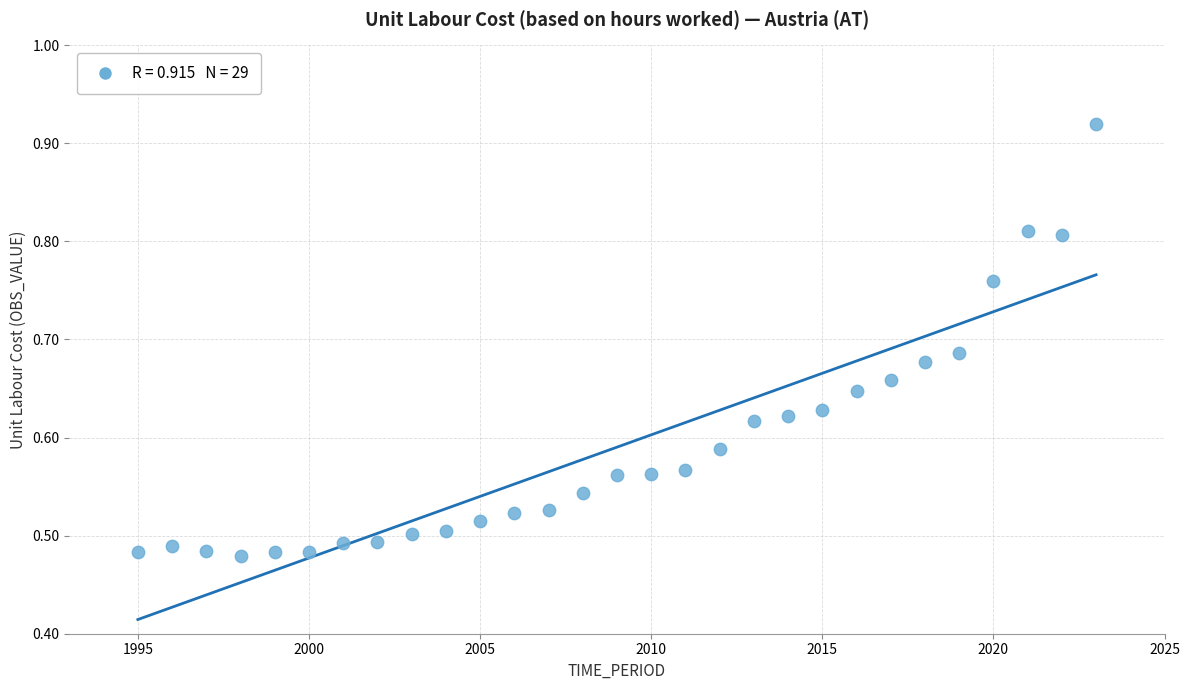

What is the range of Y values (max minus min)?

0.4